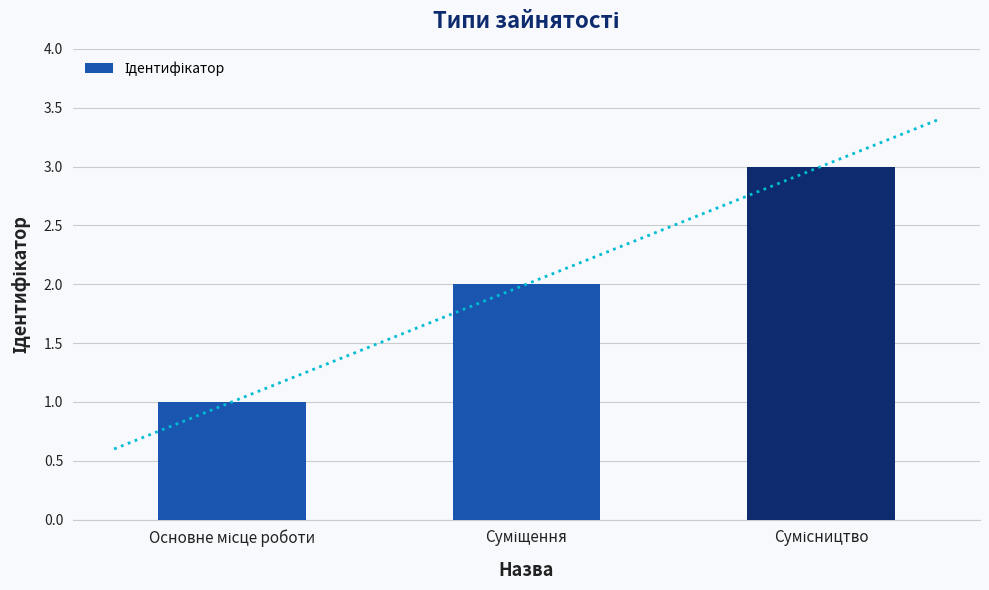

Between Суміщення and Сумісництво, which is larger?

Сумісництво